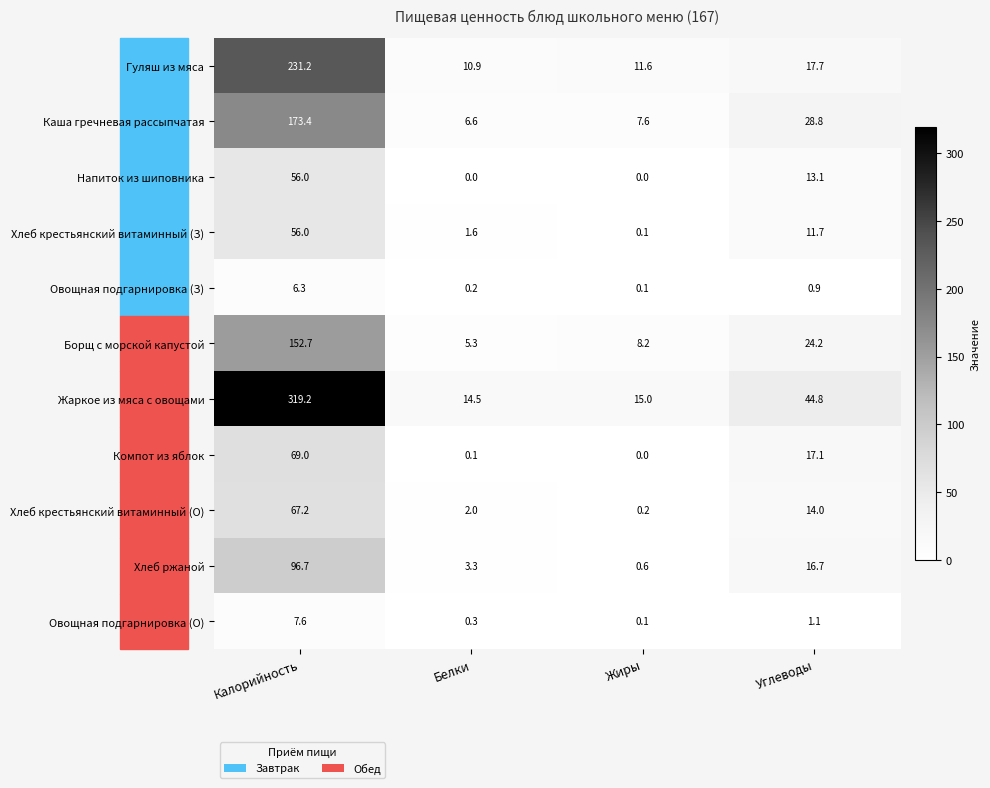

How many categories are shown in the chart?

4